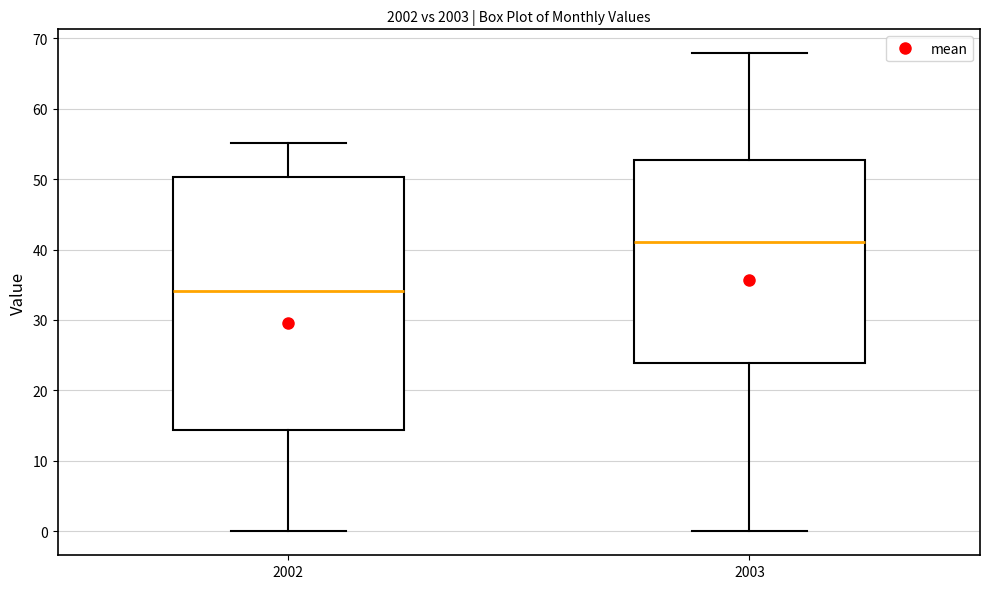

Where is the lower edge of the box at x = 2003 on the y-axis? The values are not printed on the chart, so give them approximately, as read against the axis.

24